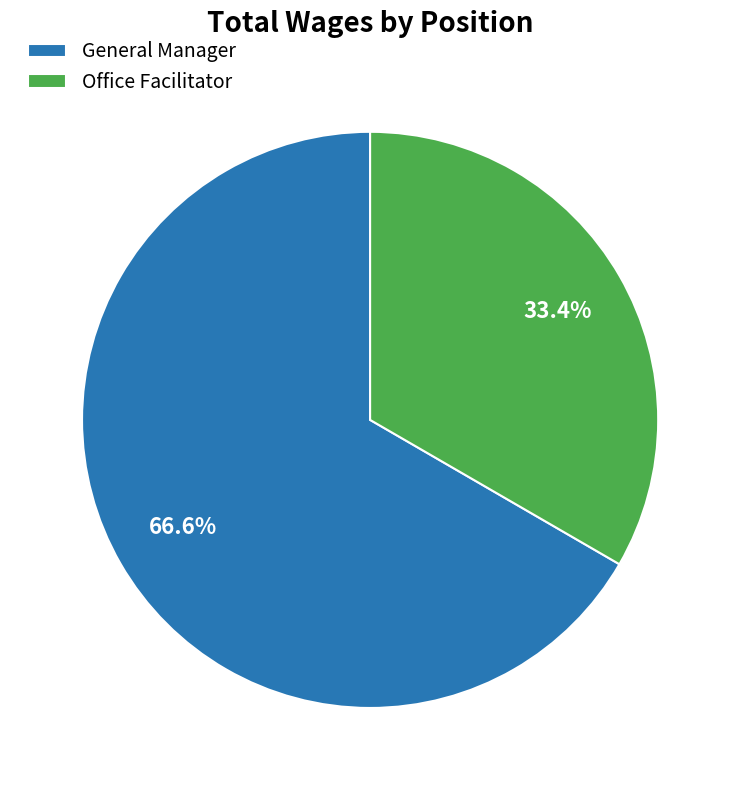

The Office Facilitator slice represents 39% of the pie. True or false?

False